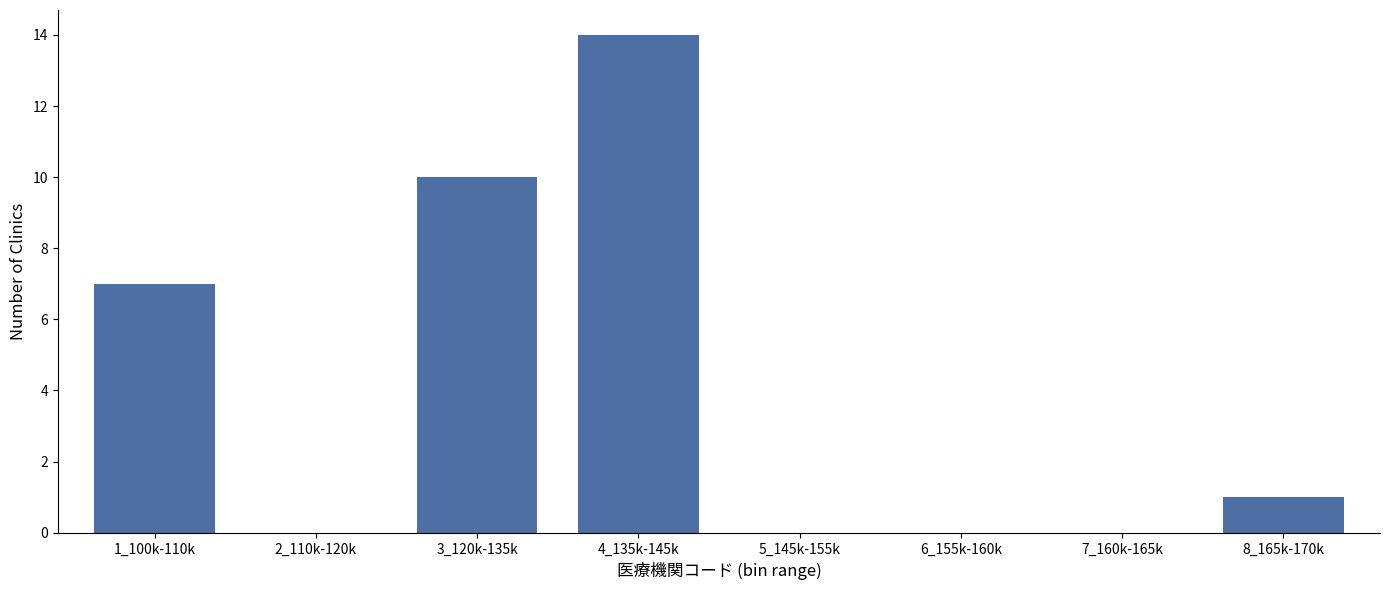

Reading right to left, what are all the values shown in this chart?

8_165k-170k=1	7_160k-165k=0	6_155k-160k=0	5_145k-155k=0	4_135k-145k=14	3_120k-135k=10	2_110k-120k=0	1_100k-110k=7